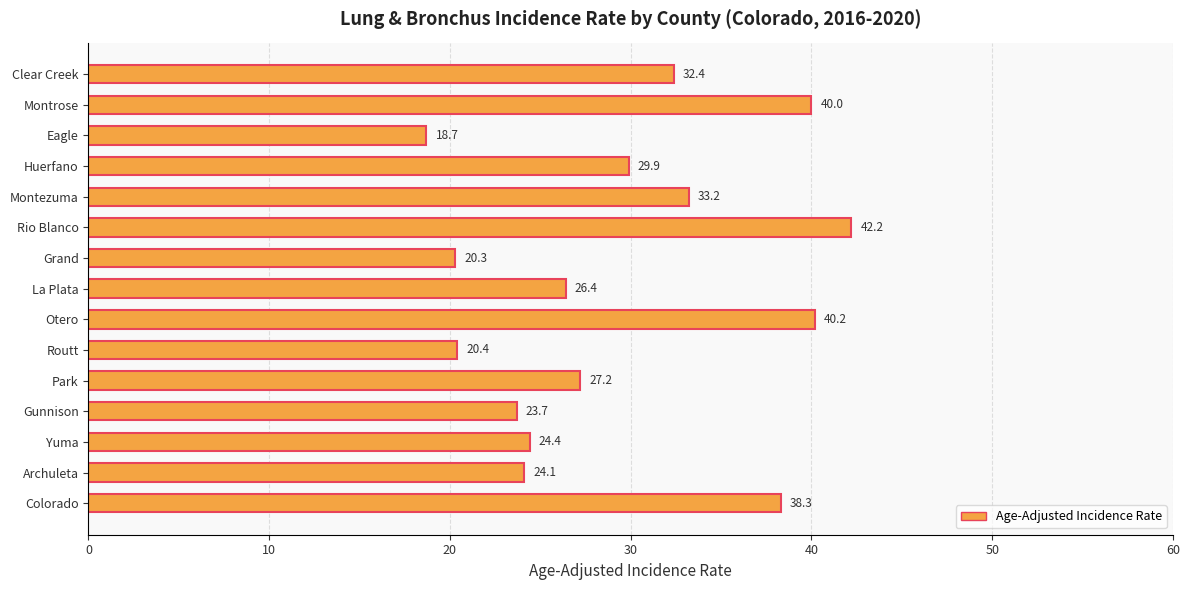

The chart shows a value of 40.0 at Montrose. True or false?

True